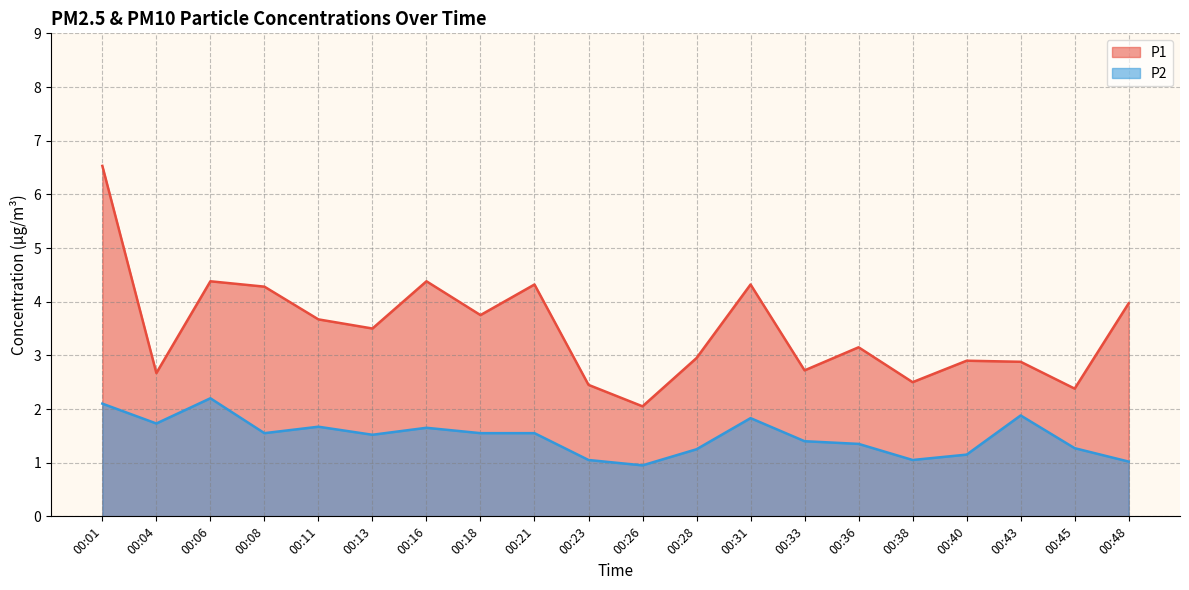

What is the value of the P1 point at the 14th from the left?

2.7